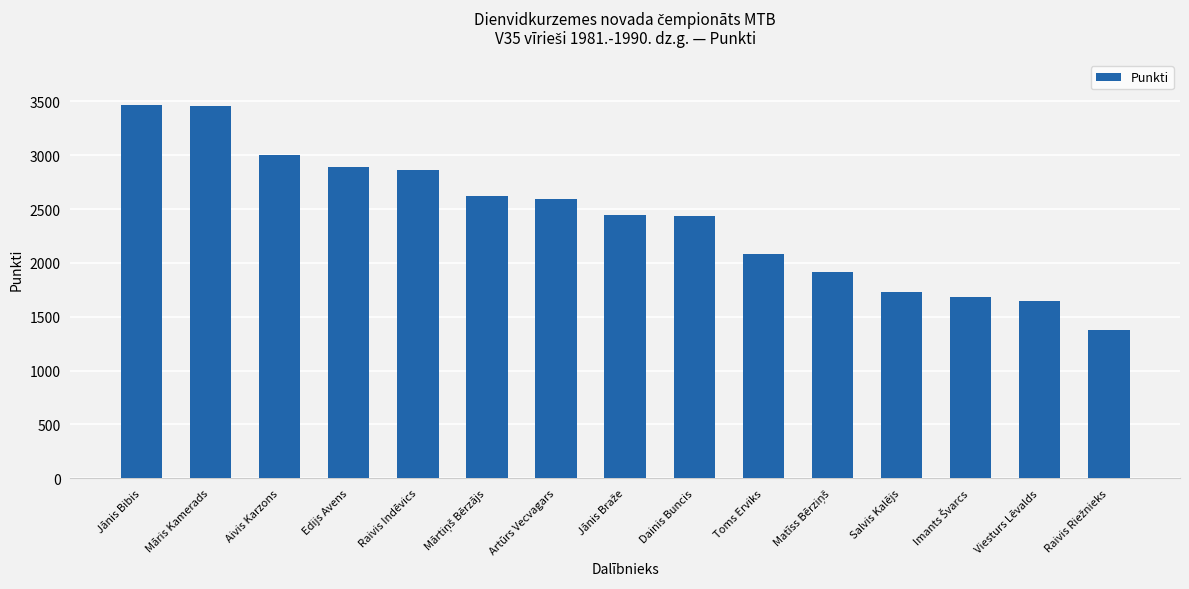

What is the approximate value at Jānis Bibis?

3468.7